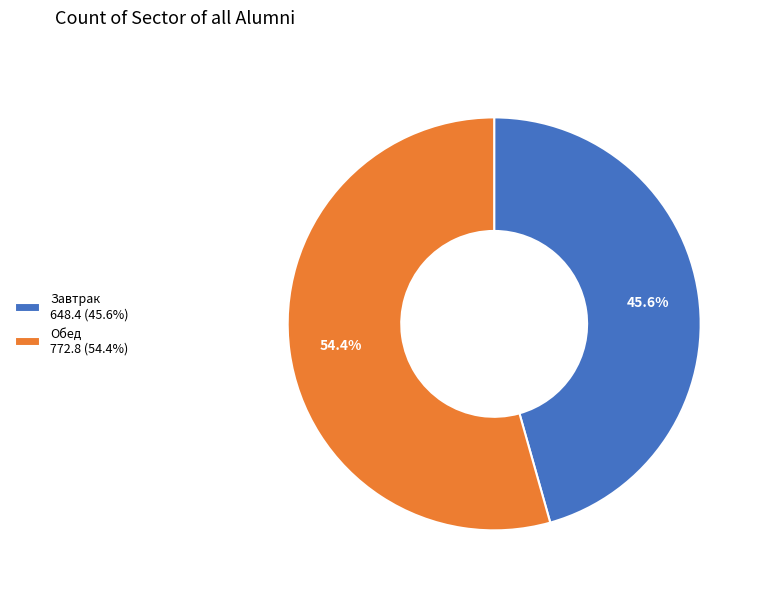

What is the ratio of the value at Обед 772.8 (54.4%) to the value at Завтрак 648.4 (45.6%)?

1.2